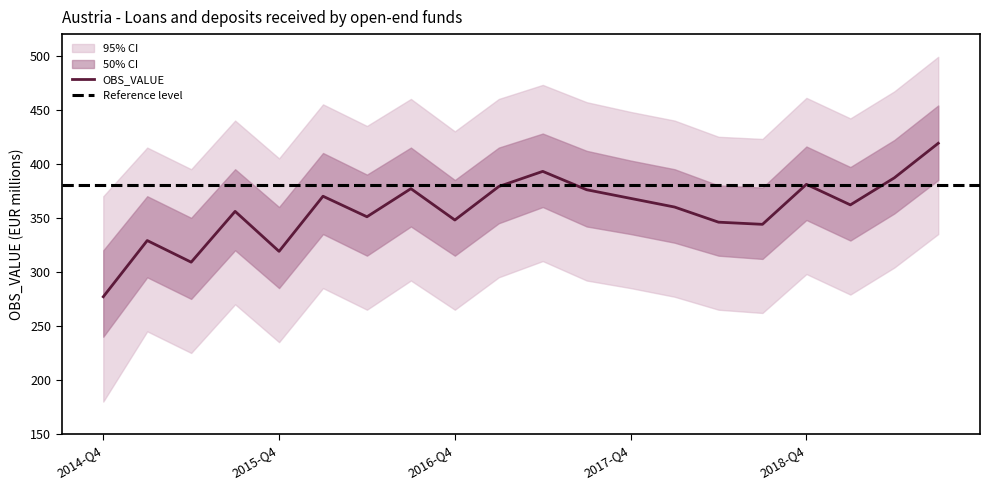

Rank the categories by value from lowest to highest.

2014-Q4, 2015-Q2, 2015-Q4, 2015-Q1, 2018-Q3, 2018-Q2, 2016-Q4, 2016-Q2, 2015-Q3, 2018-Q1, 2019-Q1, 2017-Q4, 2016-Q1, 2017-Q3, 2016-Q3, 2017-Q1, 2018-Q4, 2019-Q2, 2017-Q2, 2019-Q3